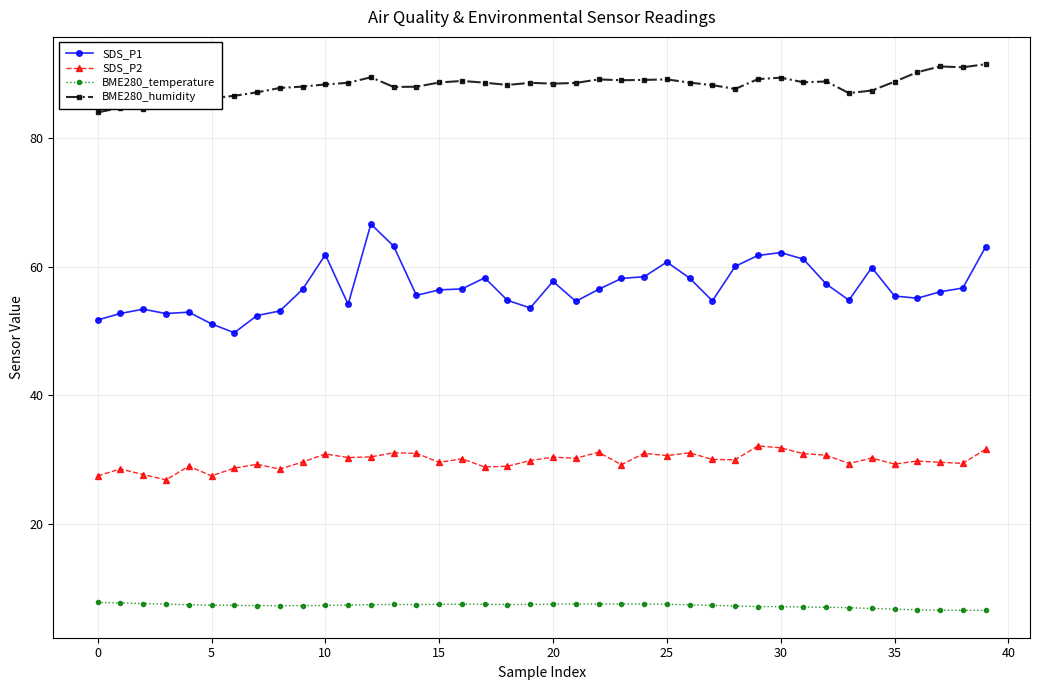

True or false: BME280_humidity has more than 1 interior local peaks.

True